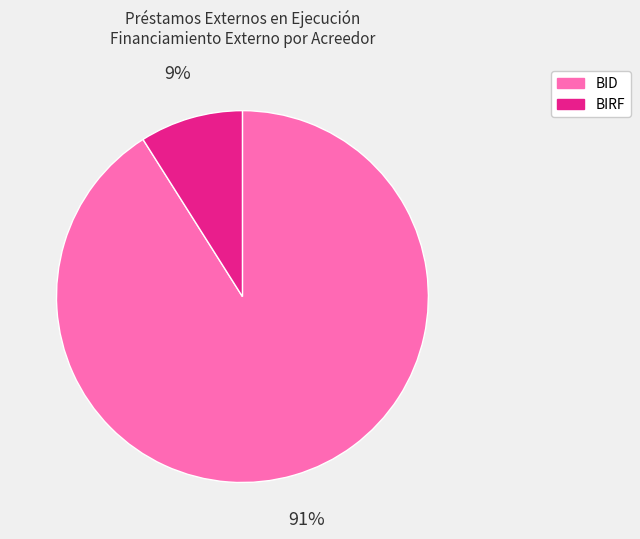

Do BID and BIRF together represent more than half of the pie?

Yes